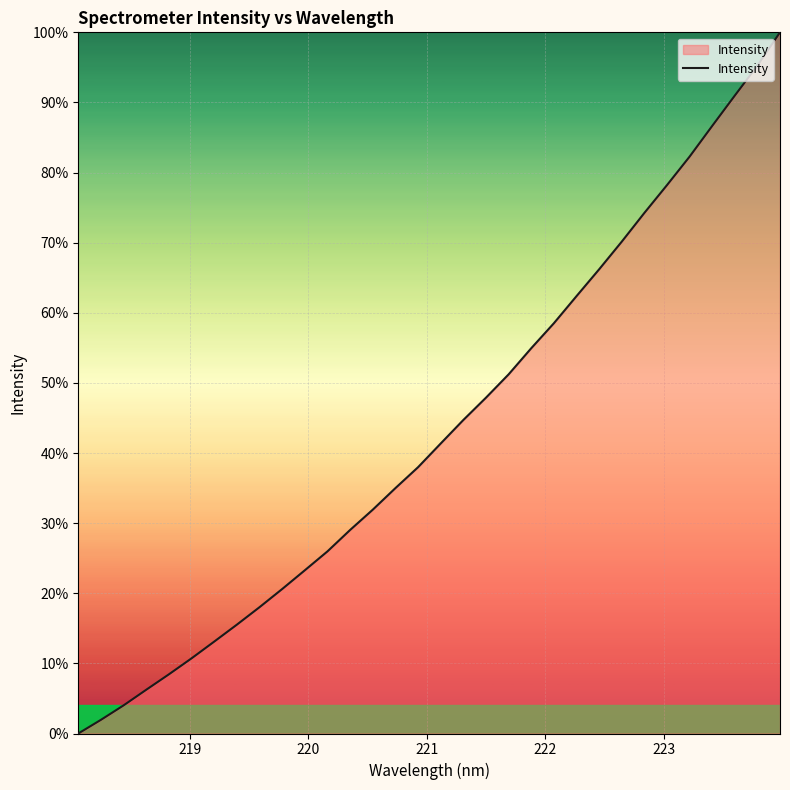

Does the chart have visible grid lines?

Yes